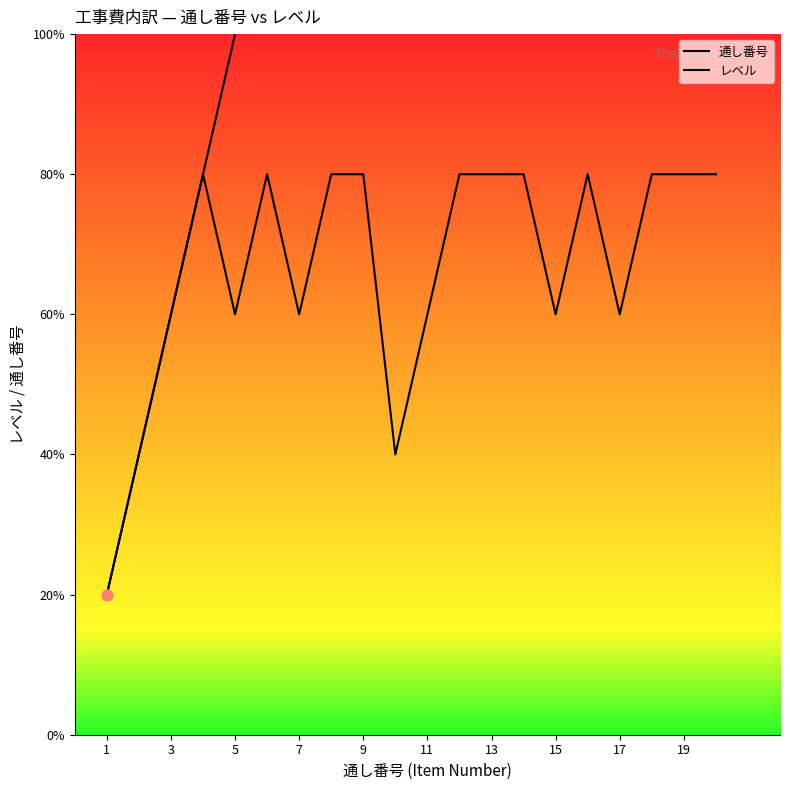

At how many categories does at least one series exceed 4?

16